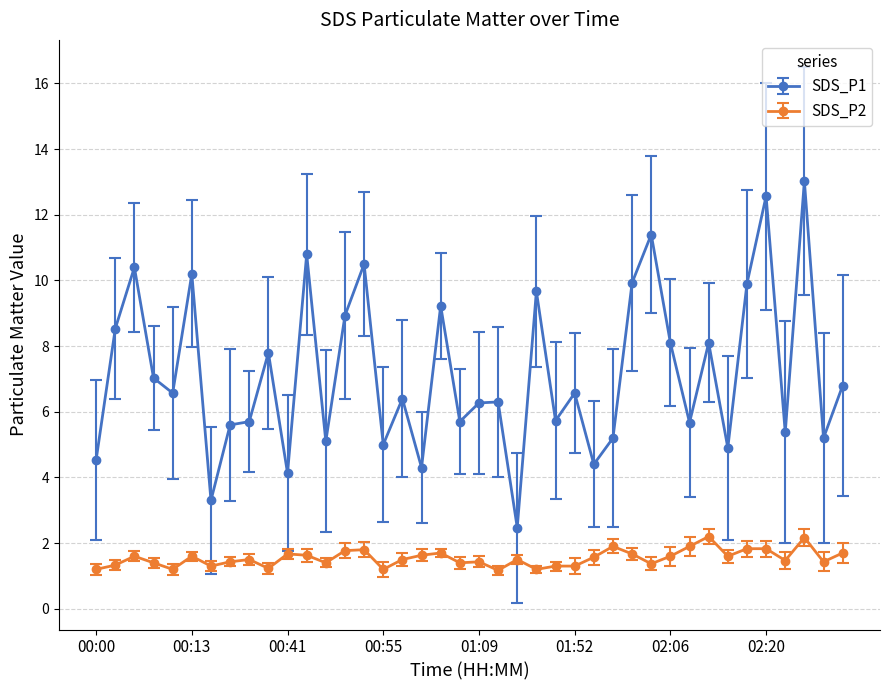

Which series has the largest range (max minus min)?

SDS_P1